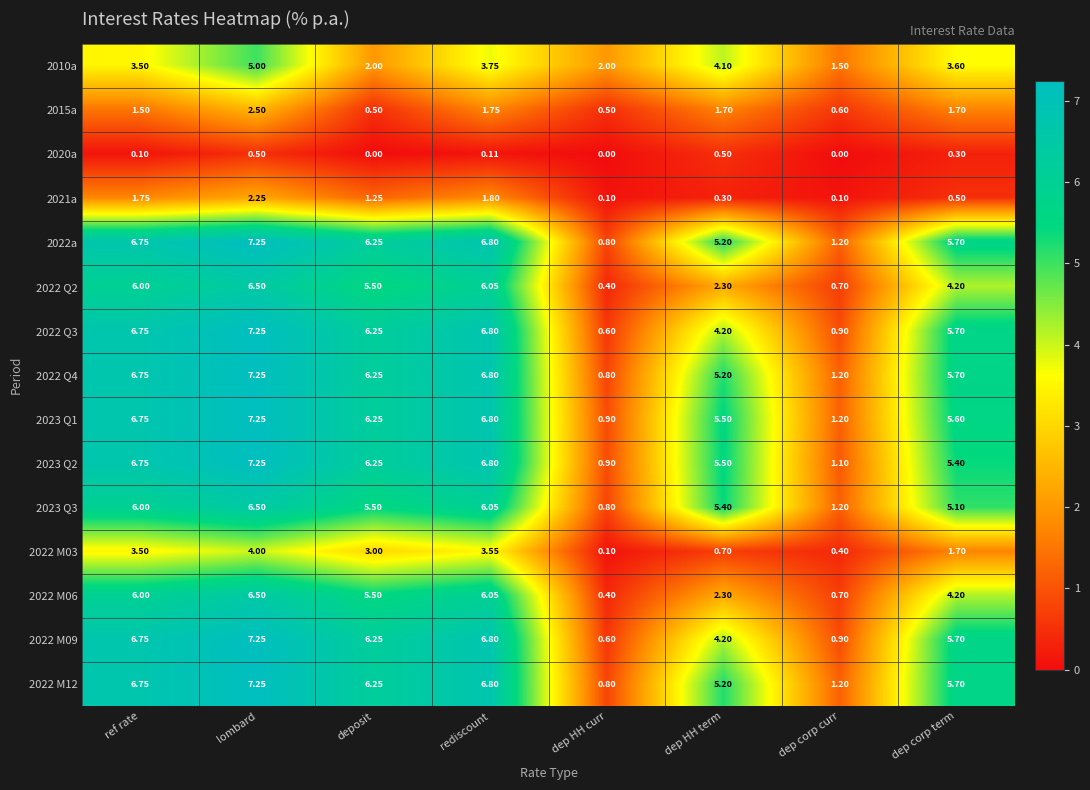

Where is 2023 Q1 nearest to the value 4?

dep HH term